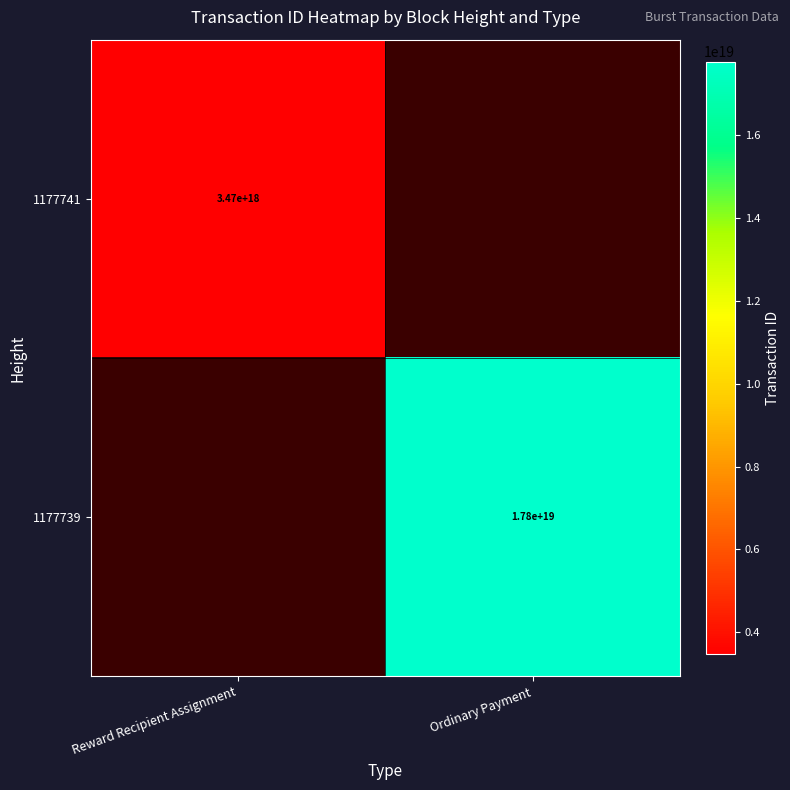

True or false: 1177741 has a value of 3470000000000000000 at Reward Recipient Assignment.

True